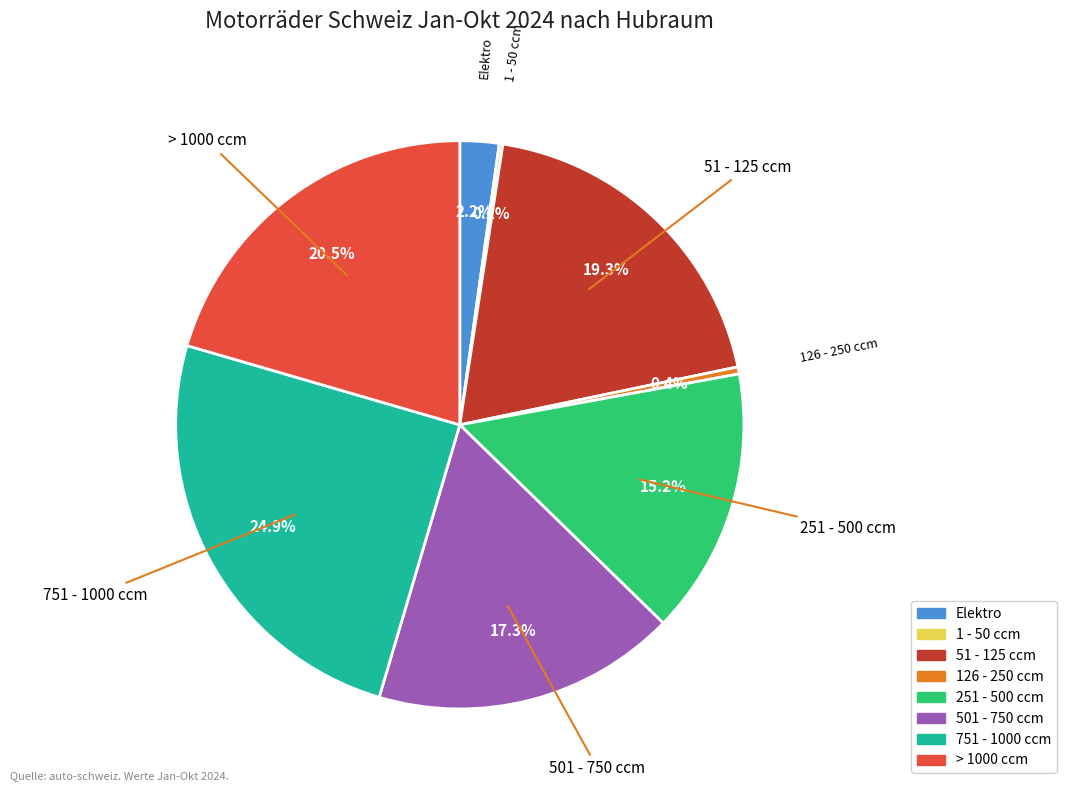

Which category has the biggest portion of the pie?

751 - 1000 ccm